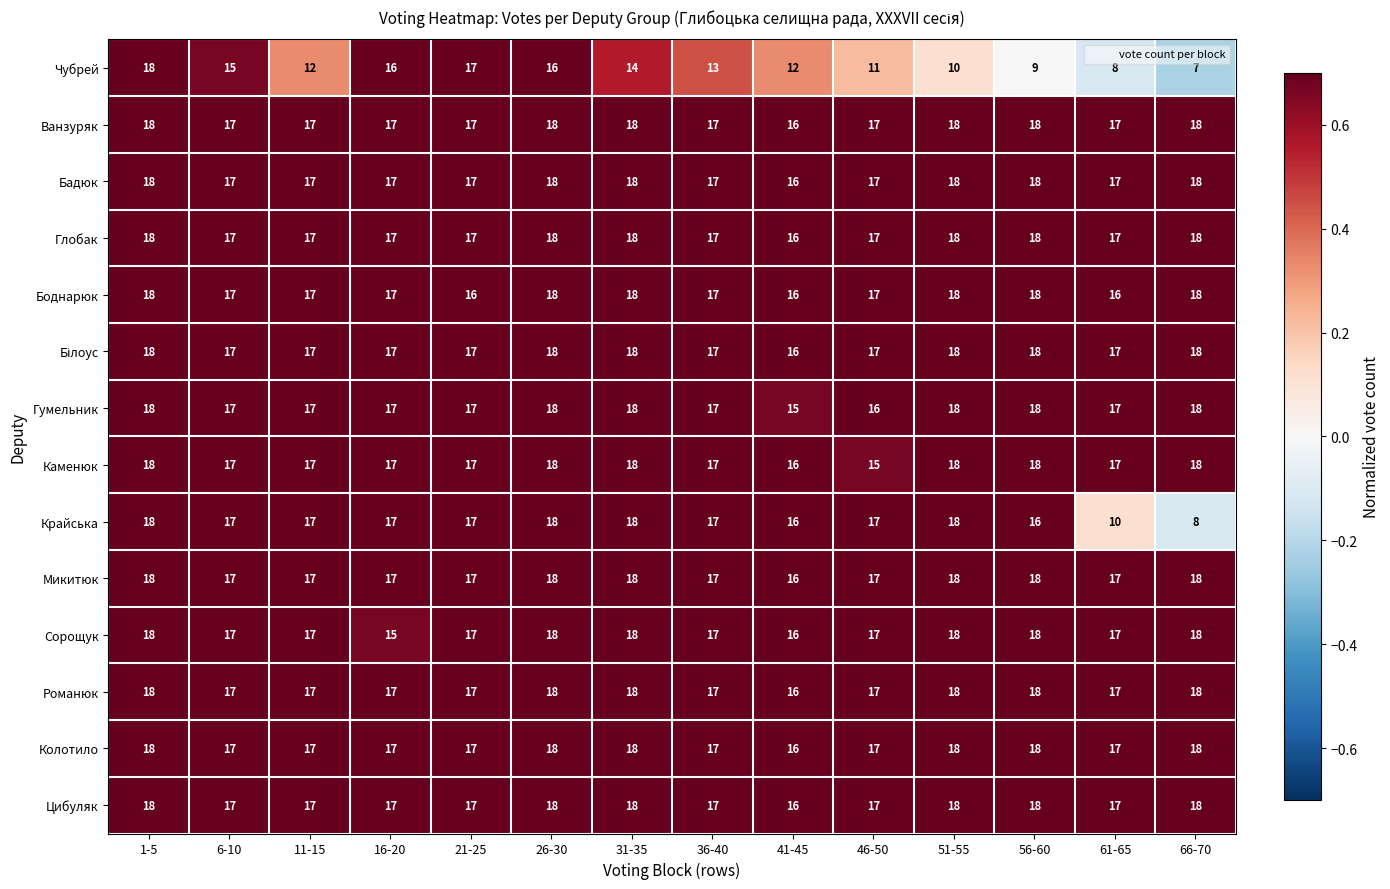

Where is Гумельник nearest to the value 16?

46-50